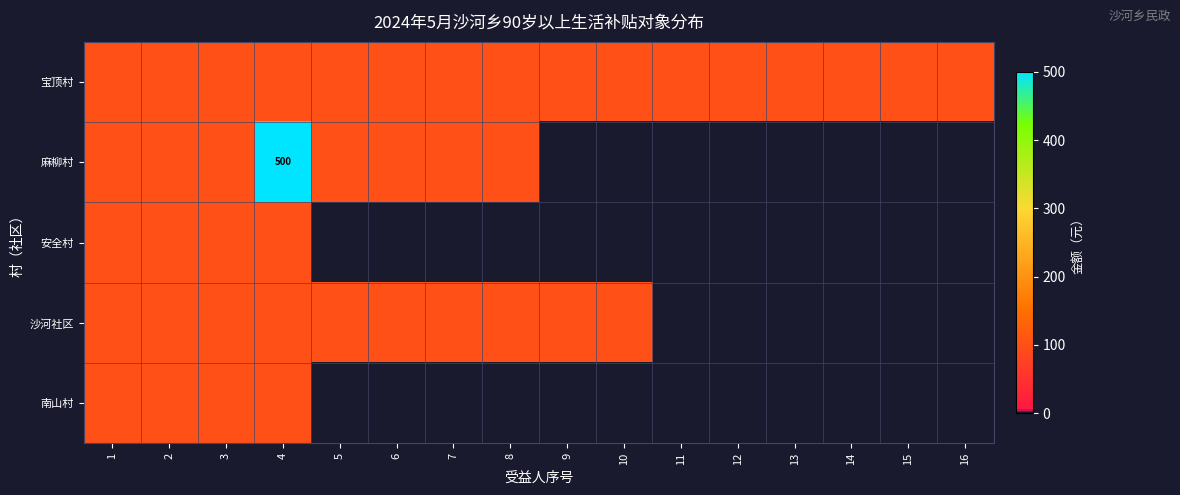

At which category is the sum across all series the highest?

4